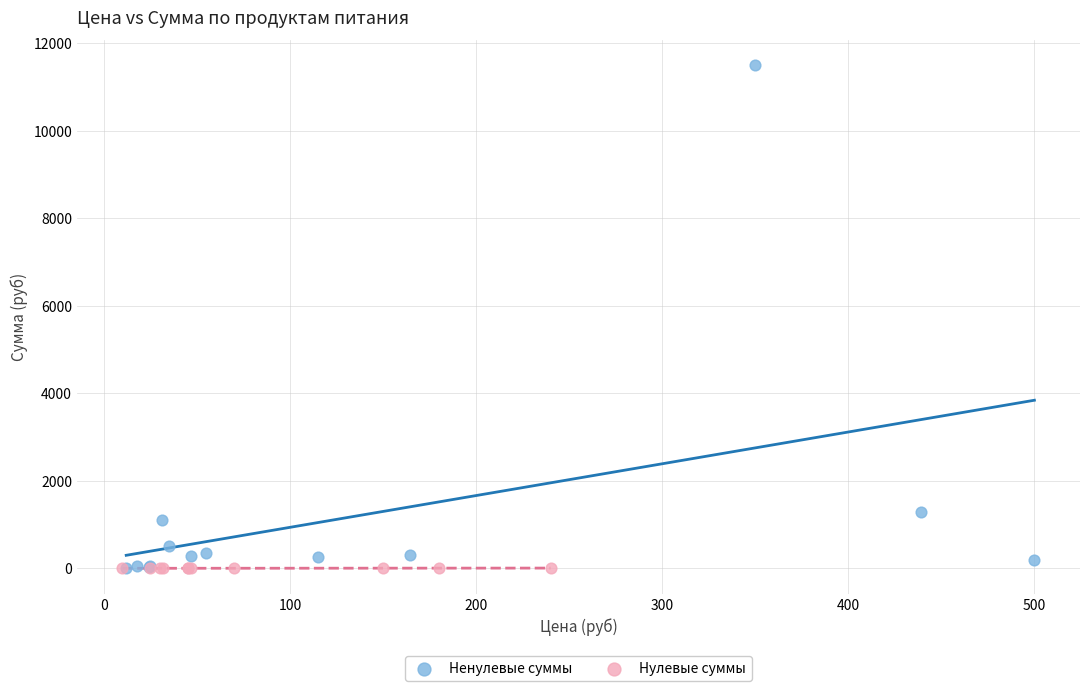

Which series has the widest spread of Y values?

Ненулевые суммы